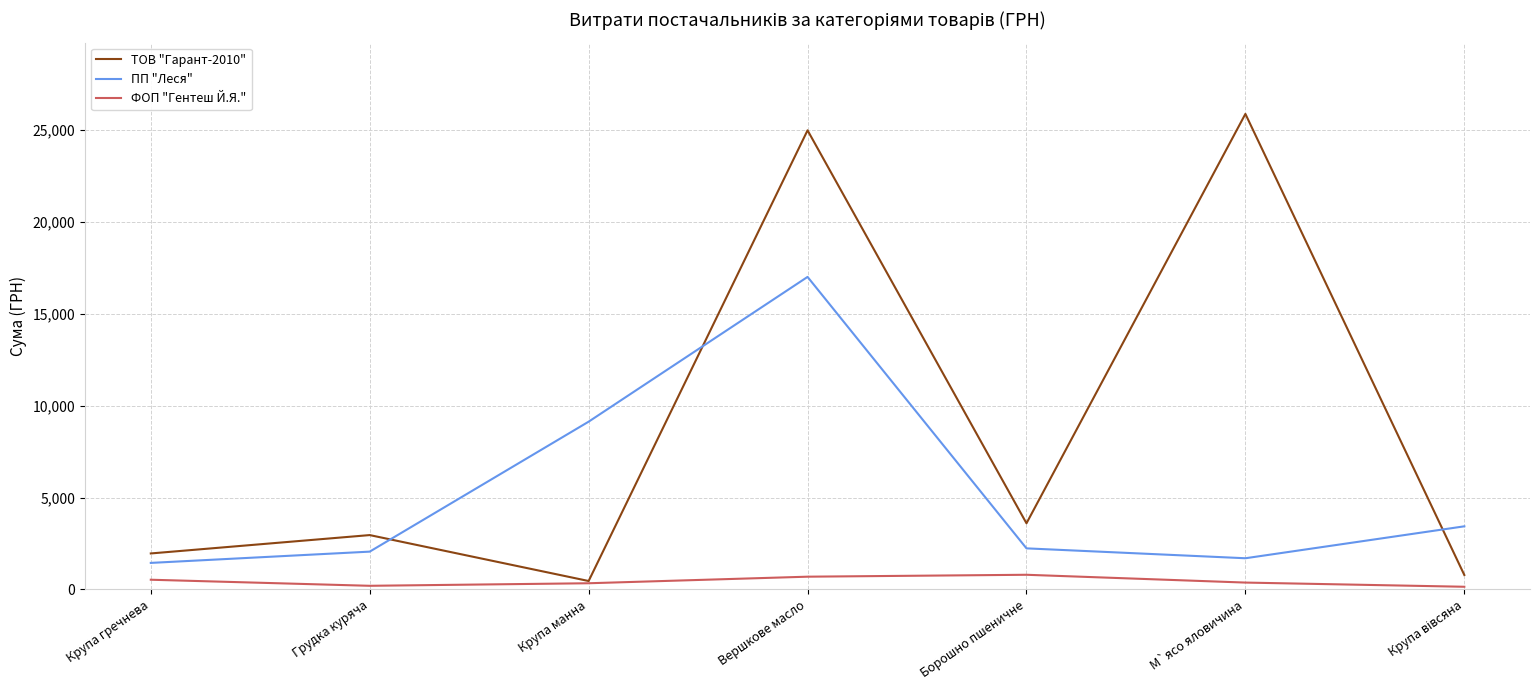

The ТОВ "Гарант-2010" series shows 3600.0 at Борошно пшеничне. True or false?

True